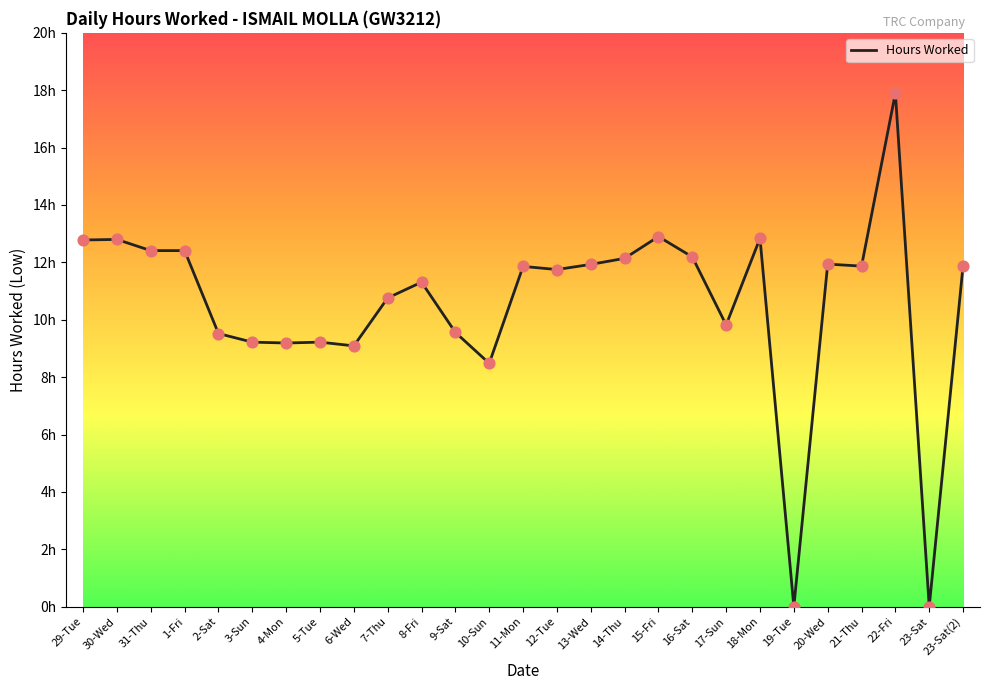

Which has a higher value, 16-Sat or 5-Tue?

16-Sat